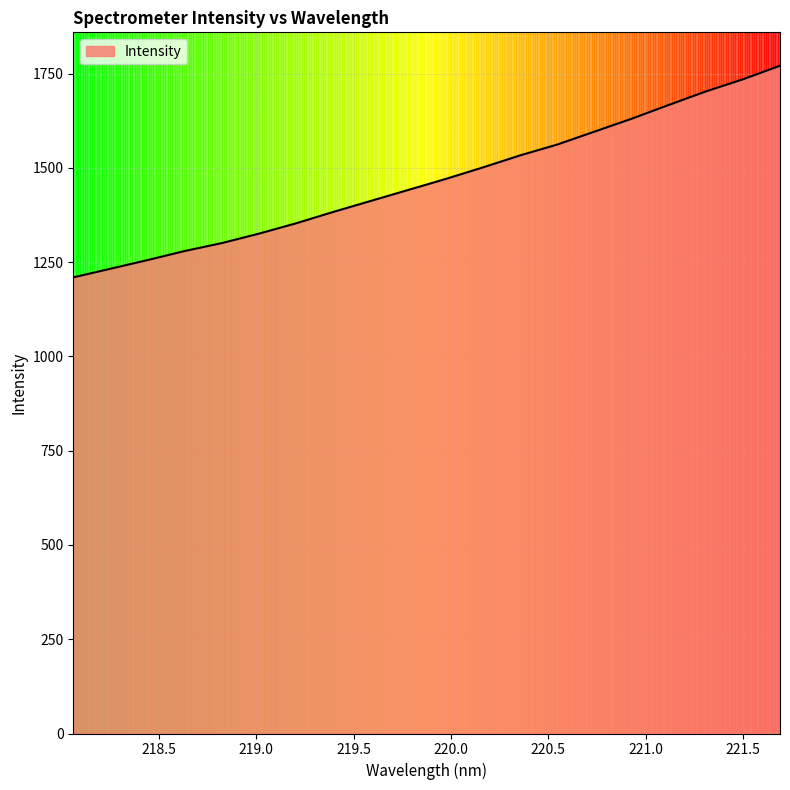

What is the difference between the maximum and minimum values?

561.2